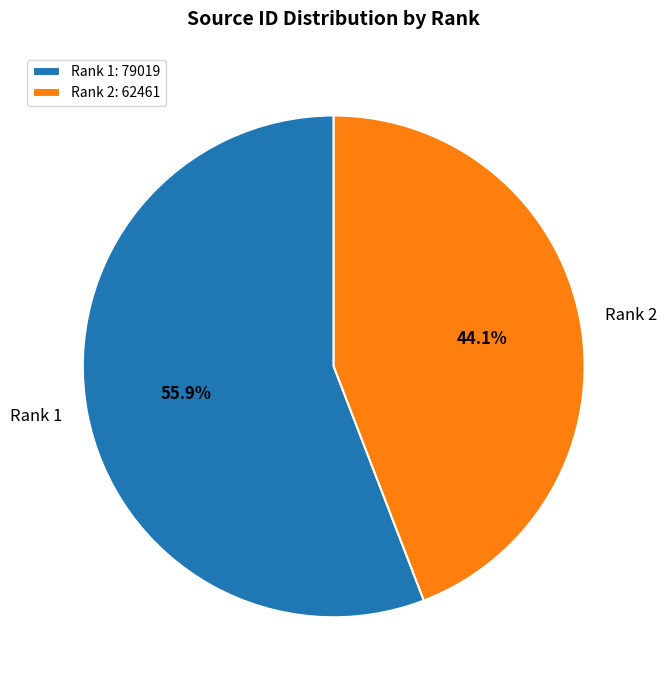

Is the sum of Rank 2 and Rank 1 greater than half?

Yes